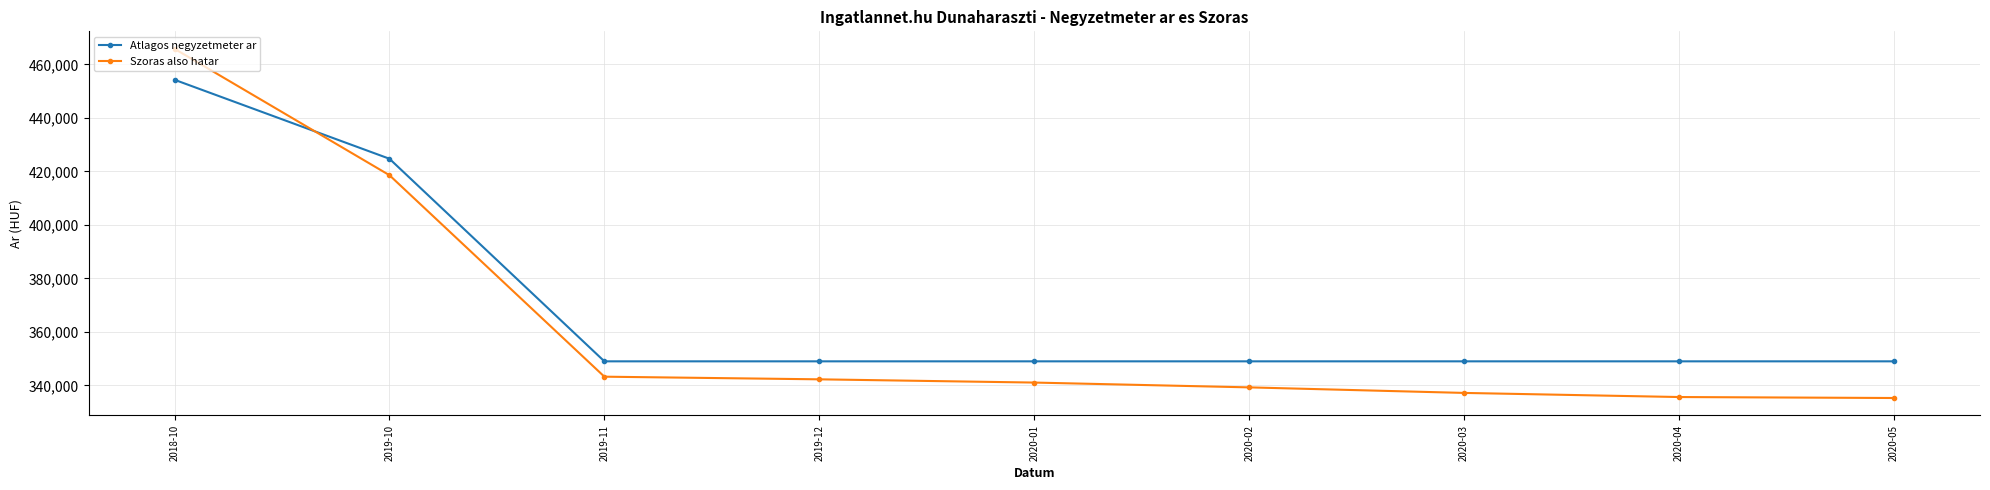

After their last crossing, which series has the higher values: Szoras also hatar or Atlagos negyzetmeter ar?

Atlagos negyzetmeter ar